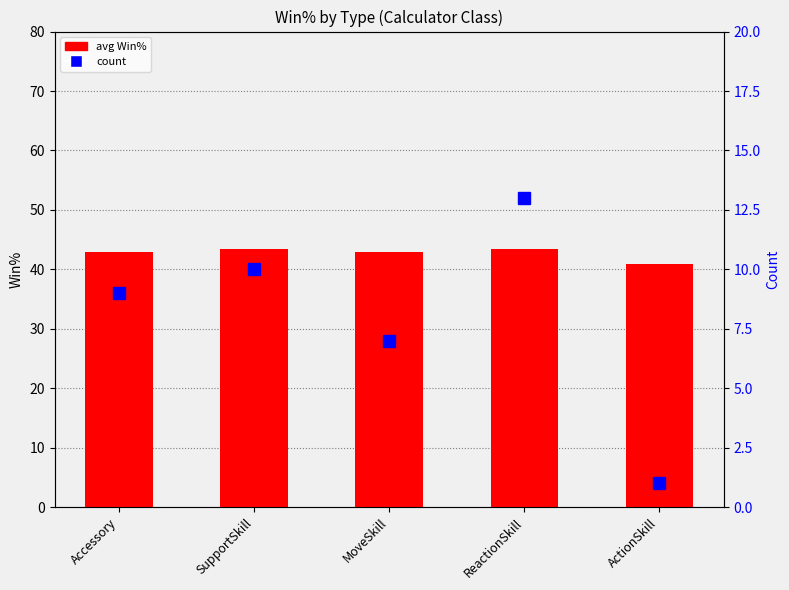

At how many categories does at least one series exceed 23?

5